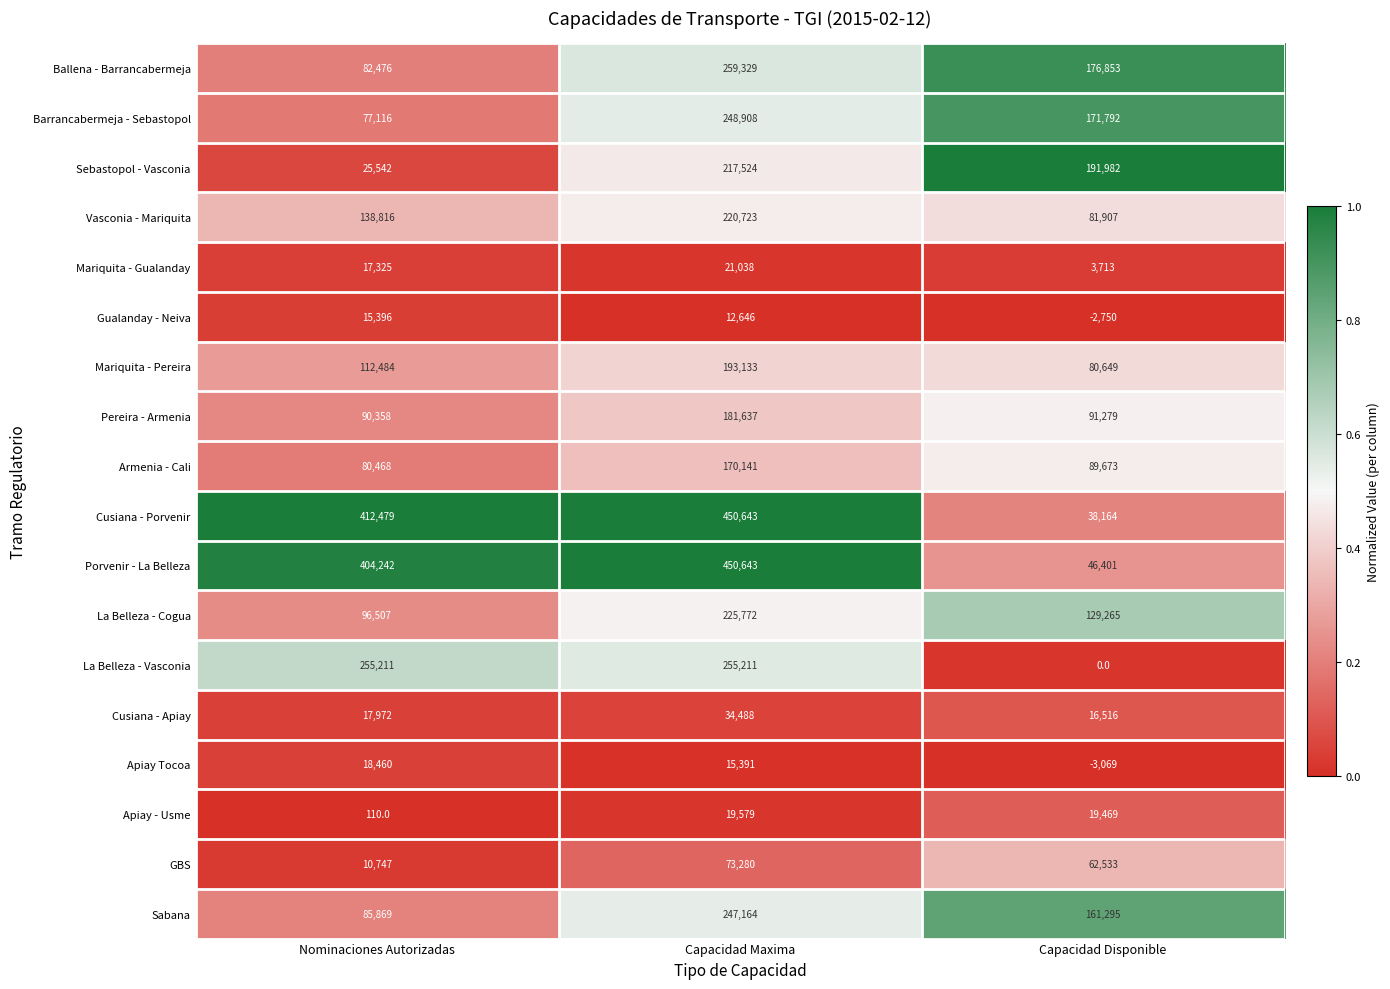

The Armenia - Cali series shows 37347 at Nominaciones Autorizadas. True or false?

False